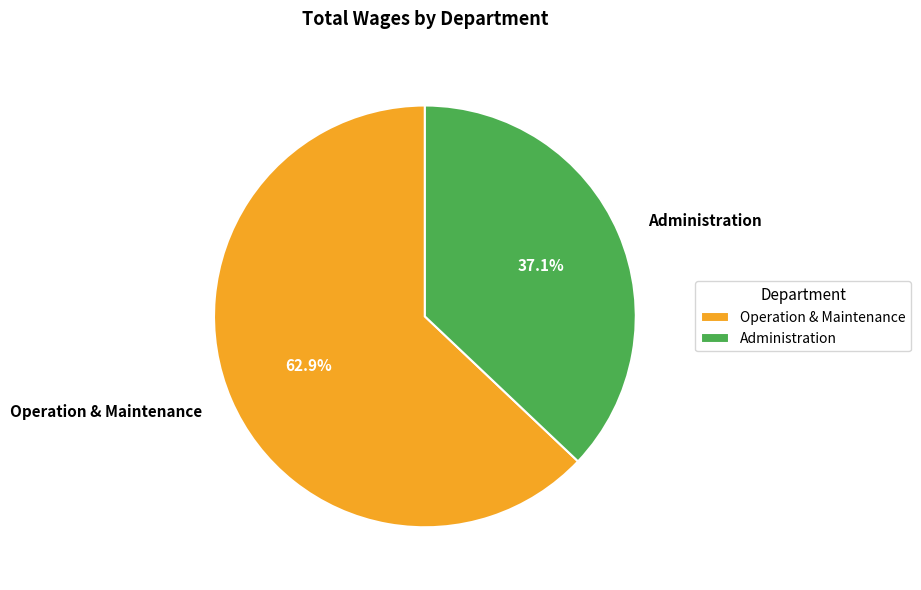

Which category has the smallest portion of the pie?

Administration